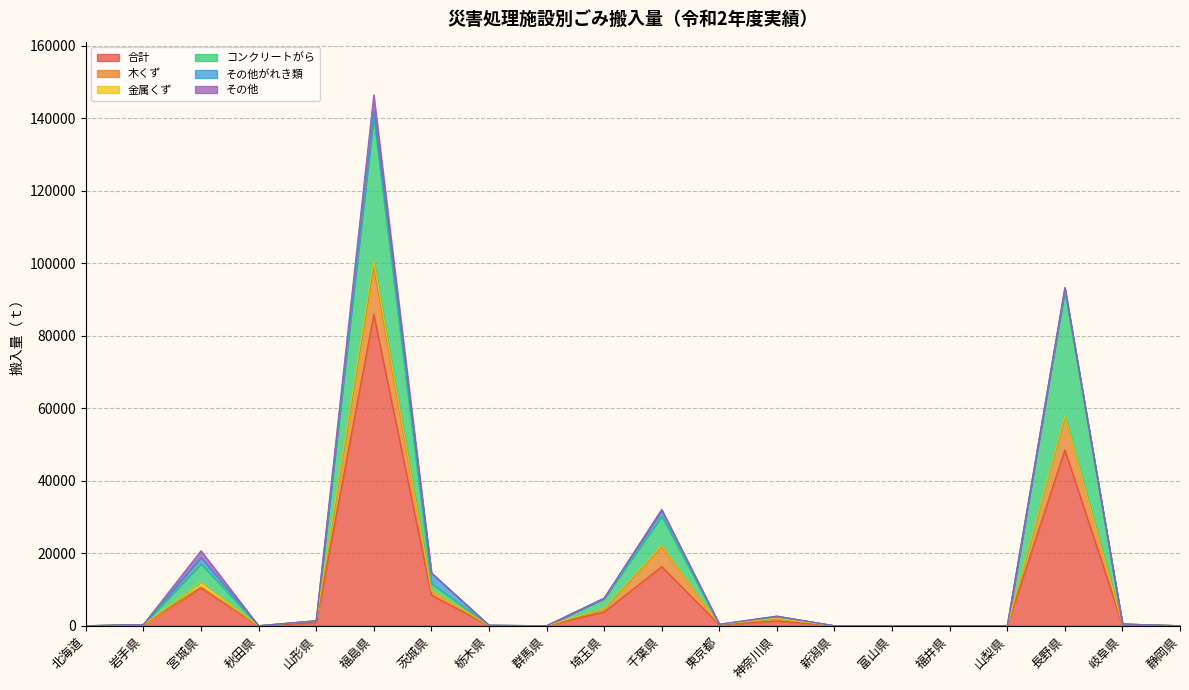

Is it true that コンクリートがら equals 0 at 富山県?

True